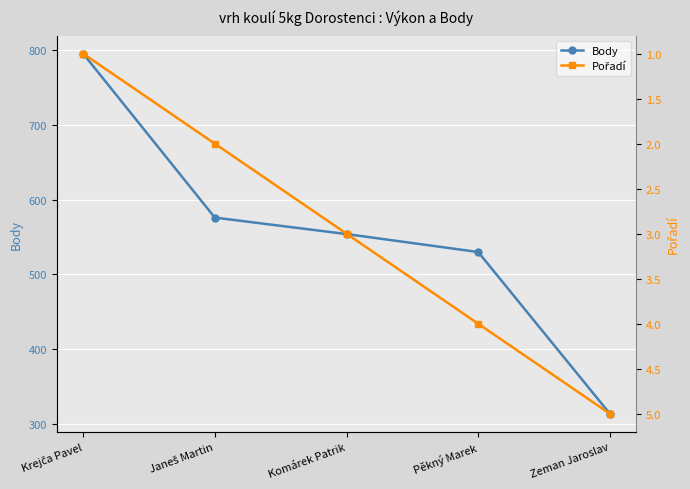

What value does the Body series have at Komárek Patrik?

554